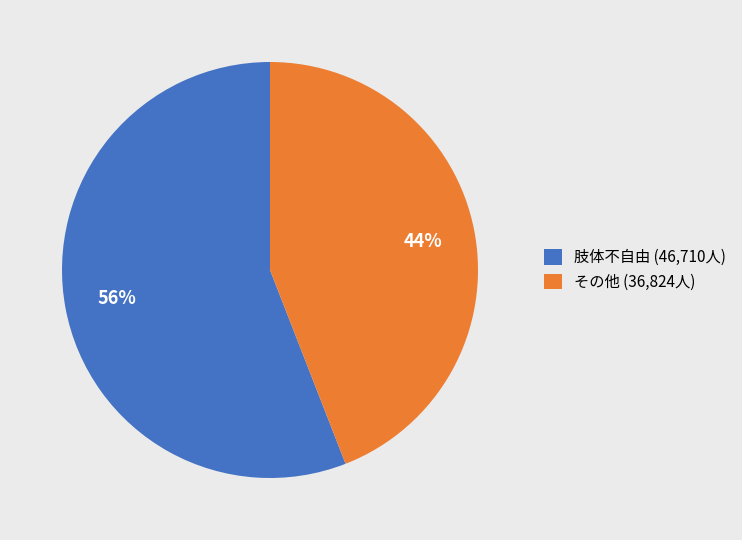

Rank the categories by value from highest to lowest.

肢体不自由 (46,710人), その他 (36,824人)